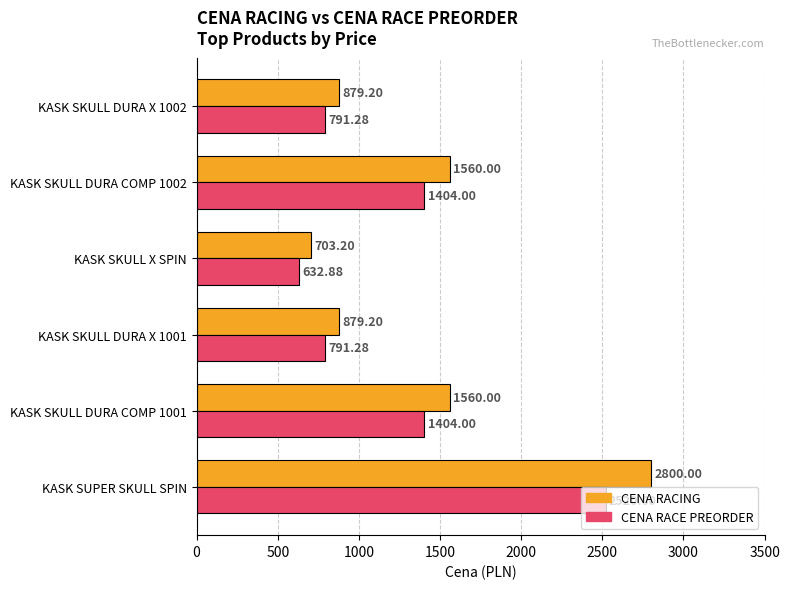

At which label does CENA RACE PREORDER reach its peak?

KASK SUPER SKULL SPIN